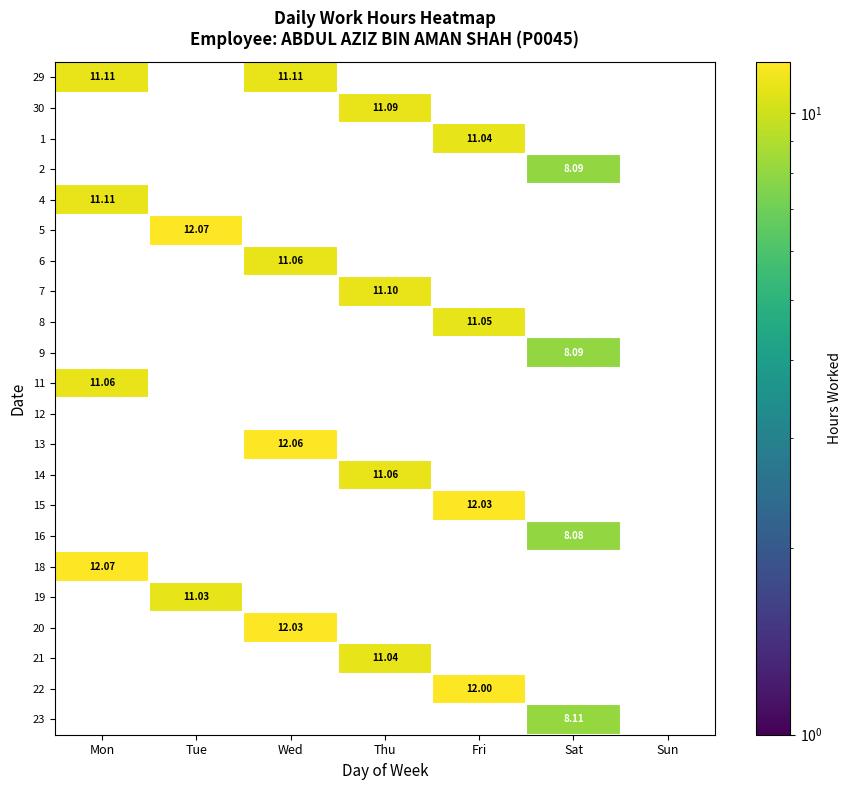

At which label does 5 reach its peak?

Tue